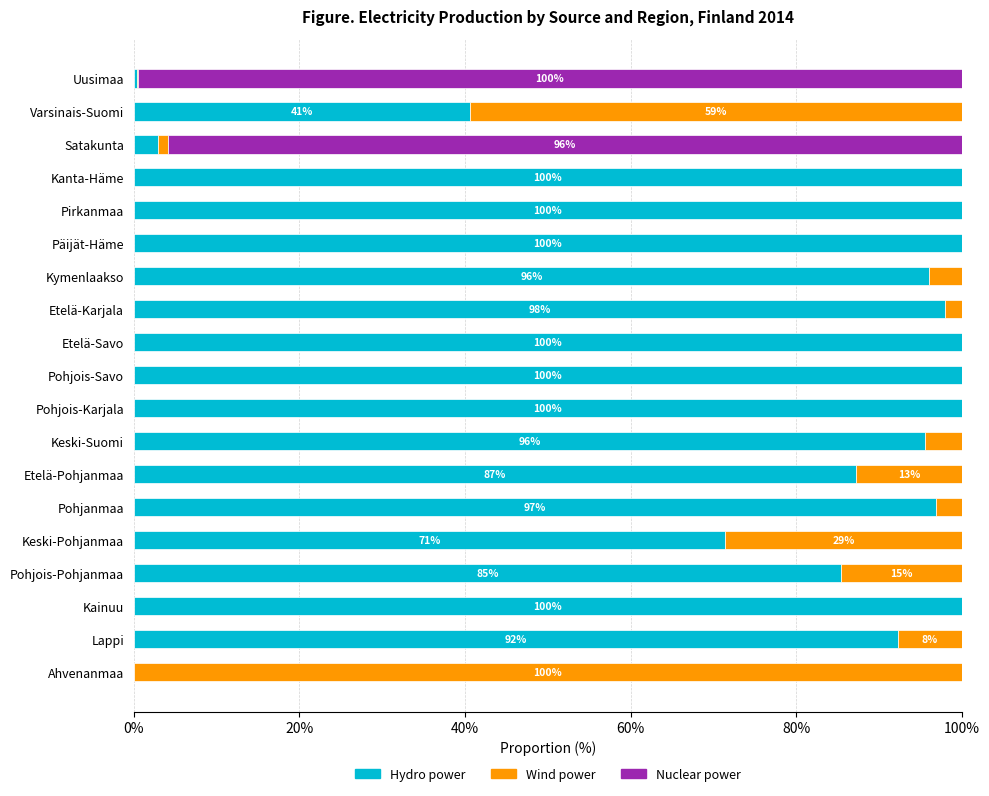

The value of Hydro power at Kainuu is 141.2. True or false?

False